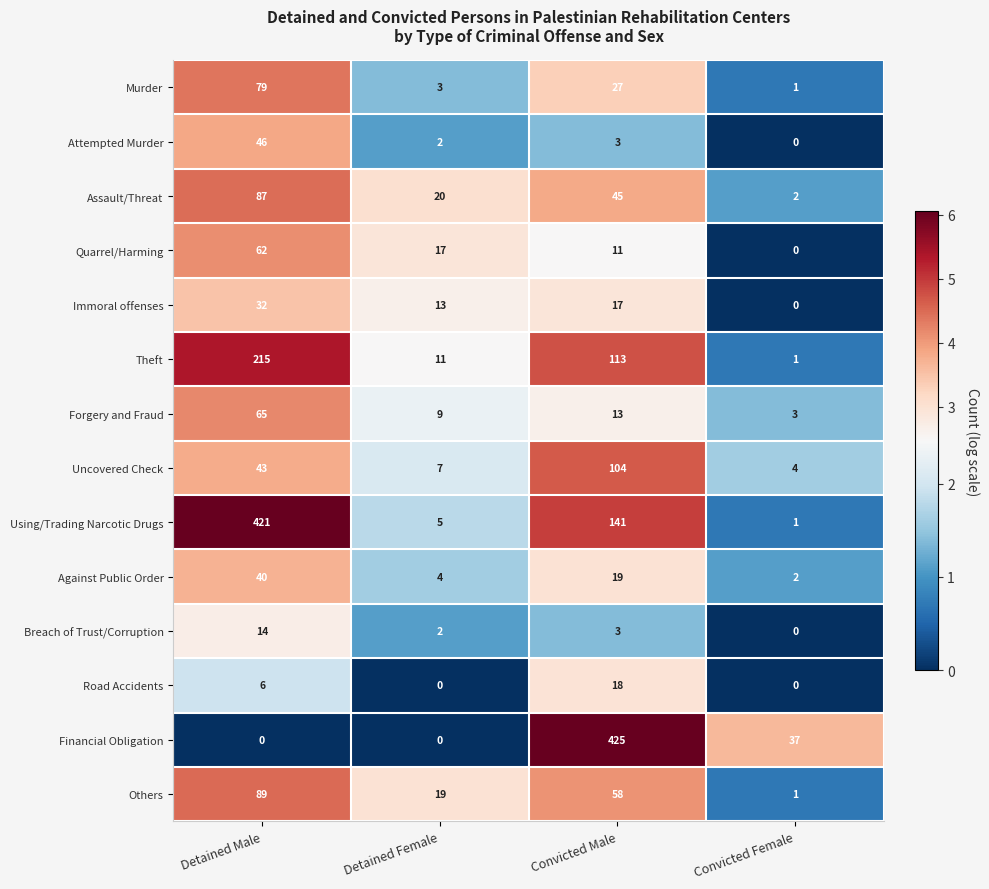

At which label does Breach of Trust/Corruption reach its peak?

Detained Male